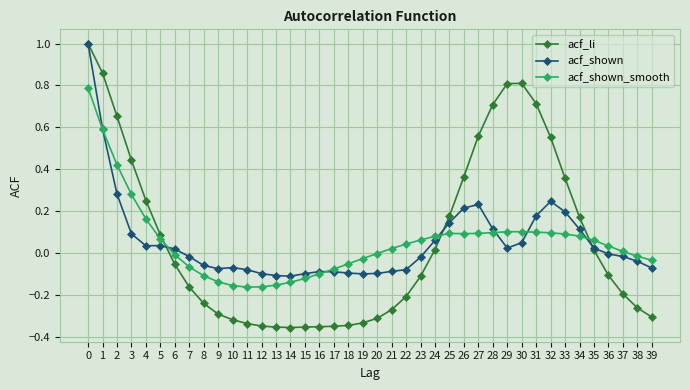

What are all the series names shown in the legend?

acf_li, acf_shown, acf_shown_smooth